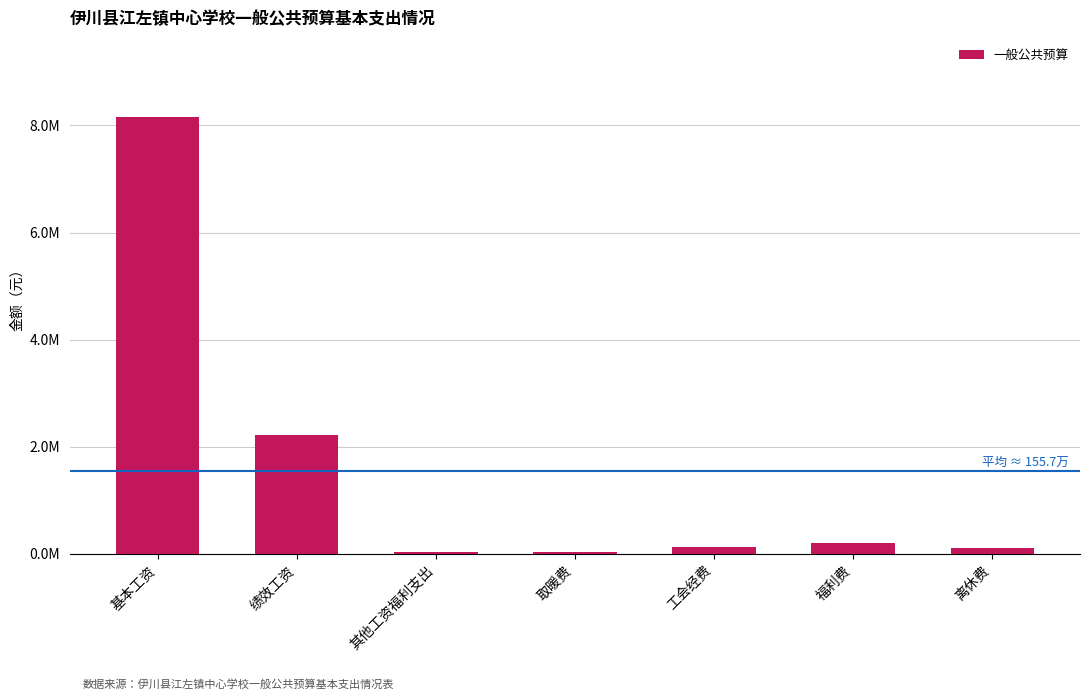

True or false: the data shows 72771.4 at 离休费.

False